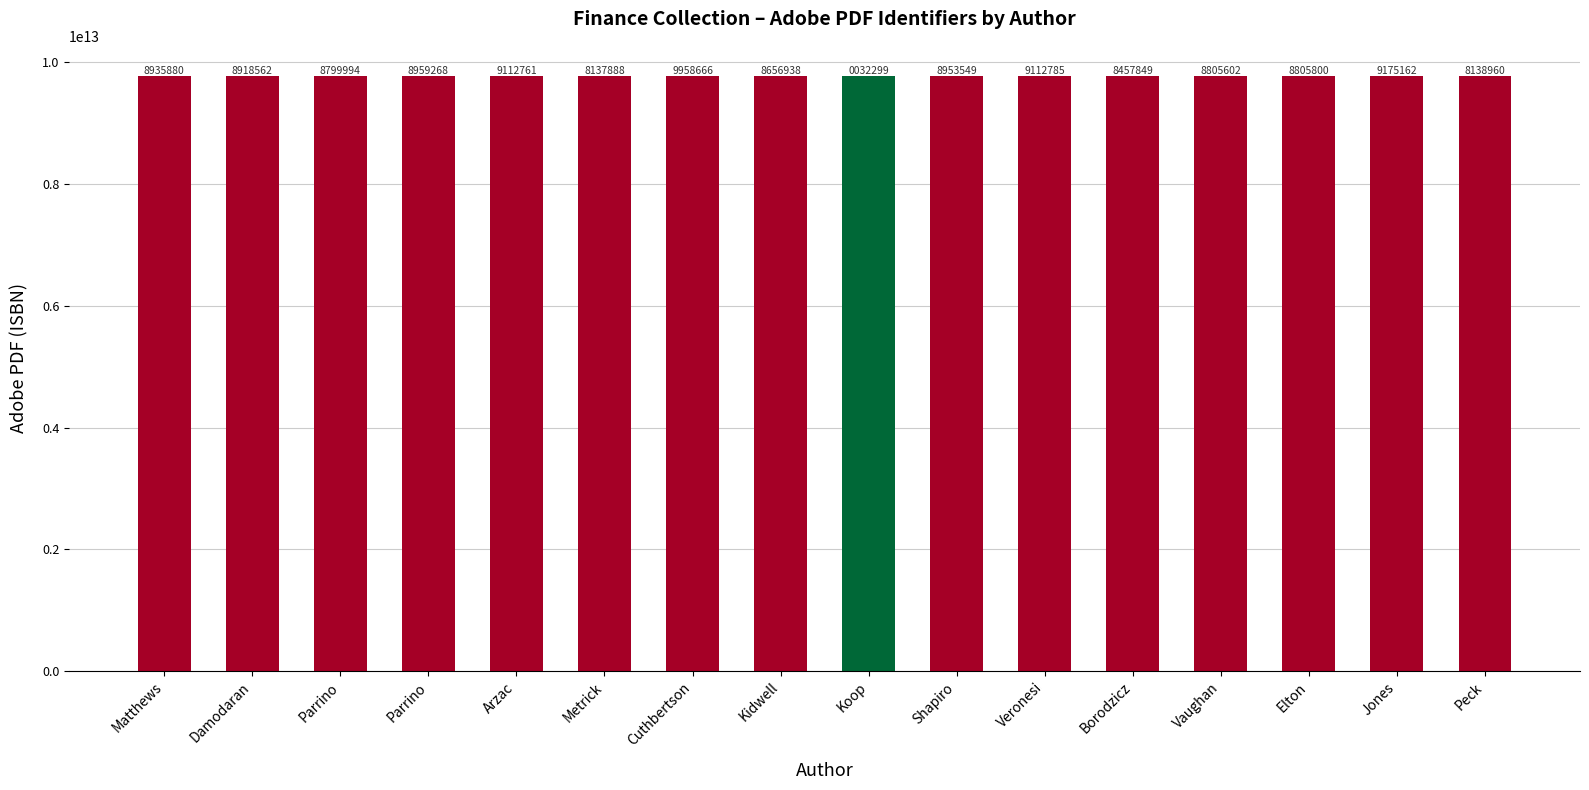

Approximately how many times larger is the value at Parrino compared to Metrick?

1.0